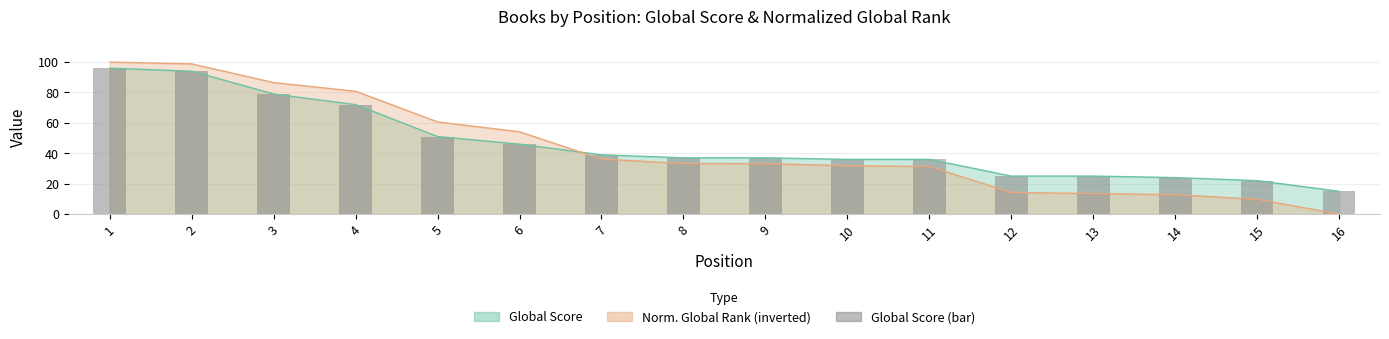

What is the greatest value displayed?

96